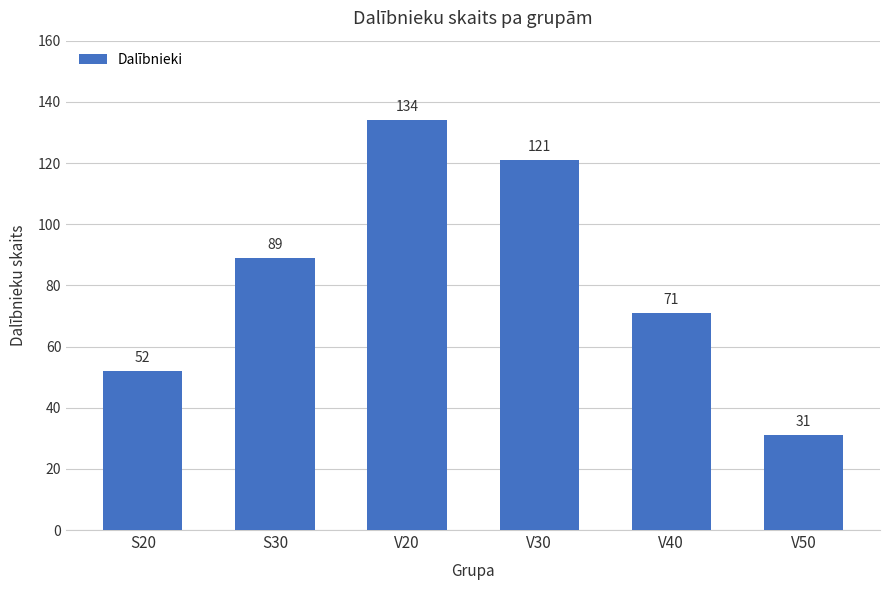

Reading left to right, list all the values displayed in this chart.

52	89	134	121	71	31